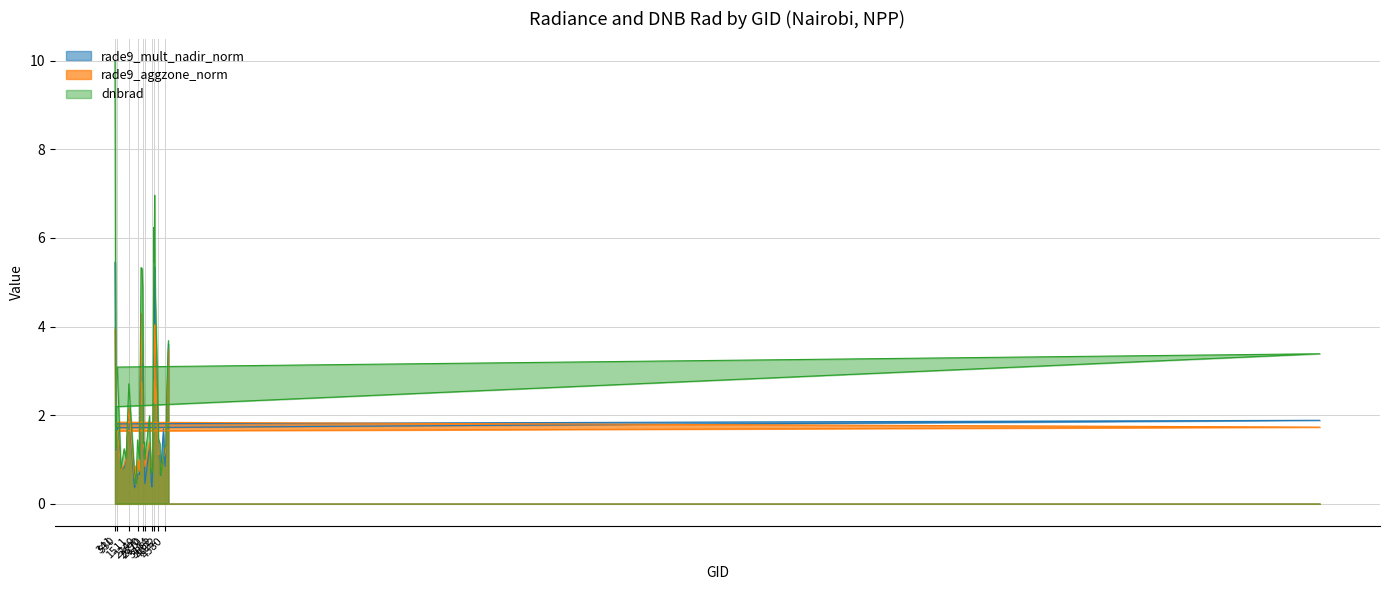

At which category is the sum across all series the highest?

341